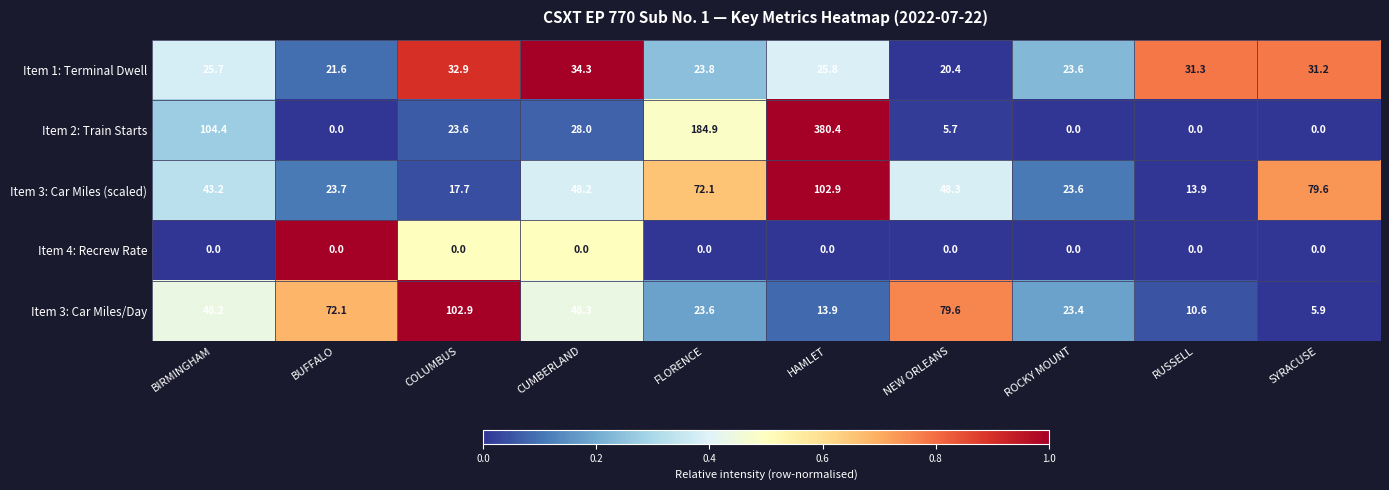

Which category has the highest value across all series?

HAMLET